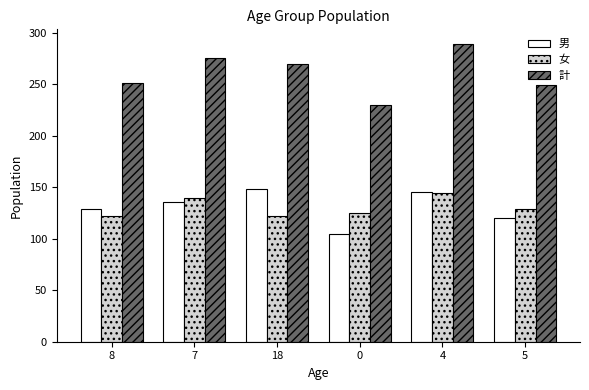

Is it true that 女 equals 125 at 0?

True